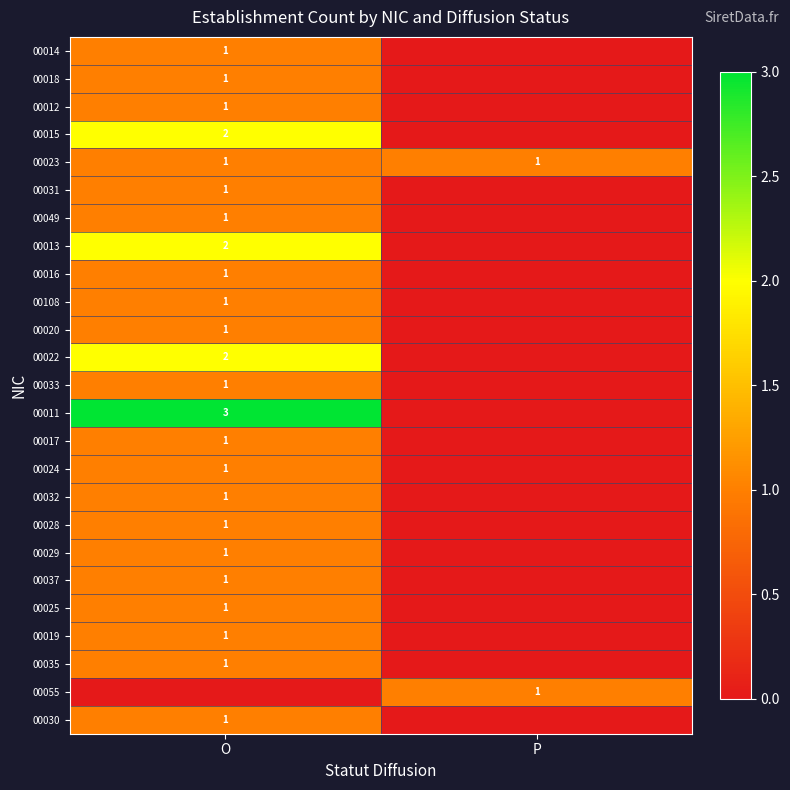

The 00028 series shows 1 at O. True or false?

True